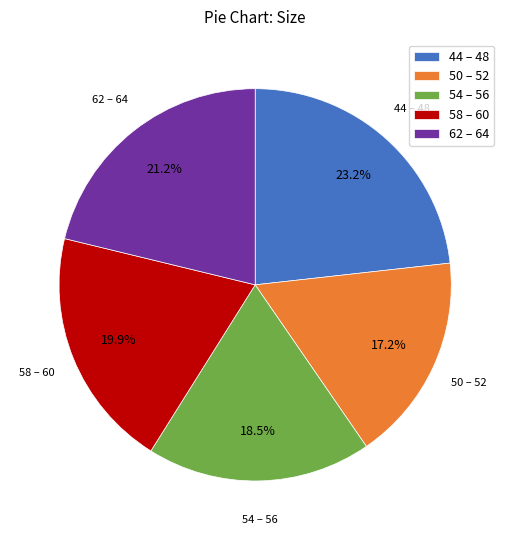

What is the ratio of the value at 44 – 48 to the value at 54 – 56?

1.3